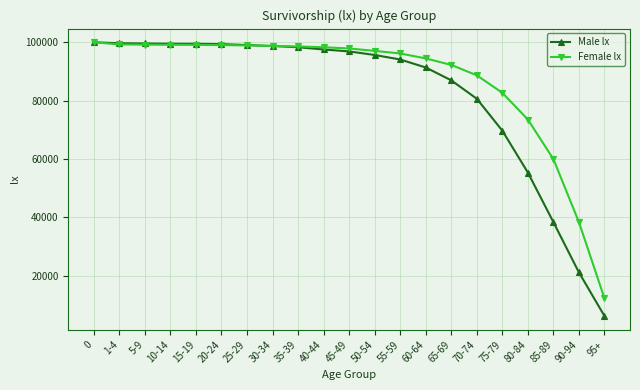

What is the label of the 15th point from the right?

25-29